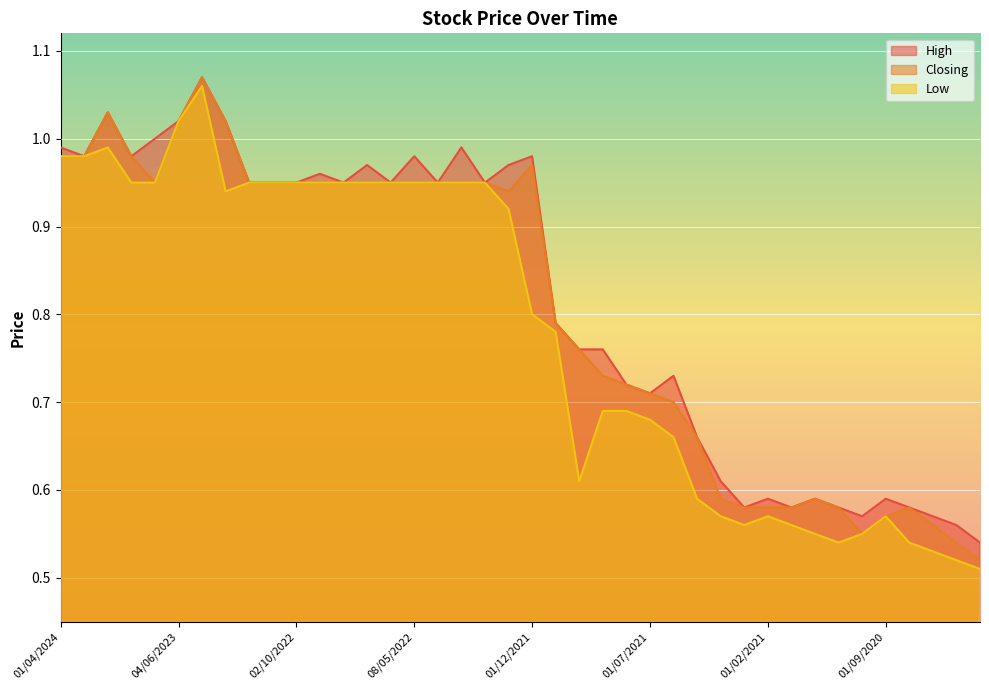

True or false: High and Closing cross at least once.

False